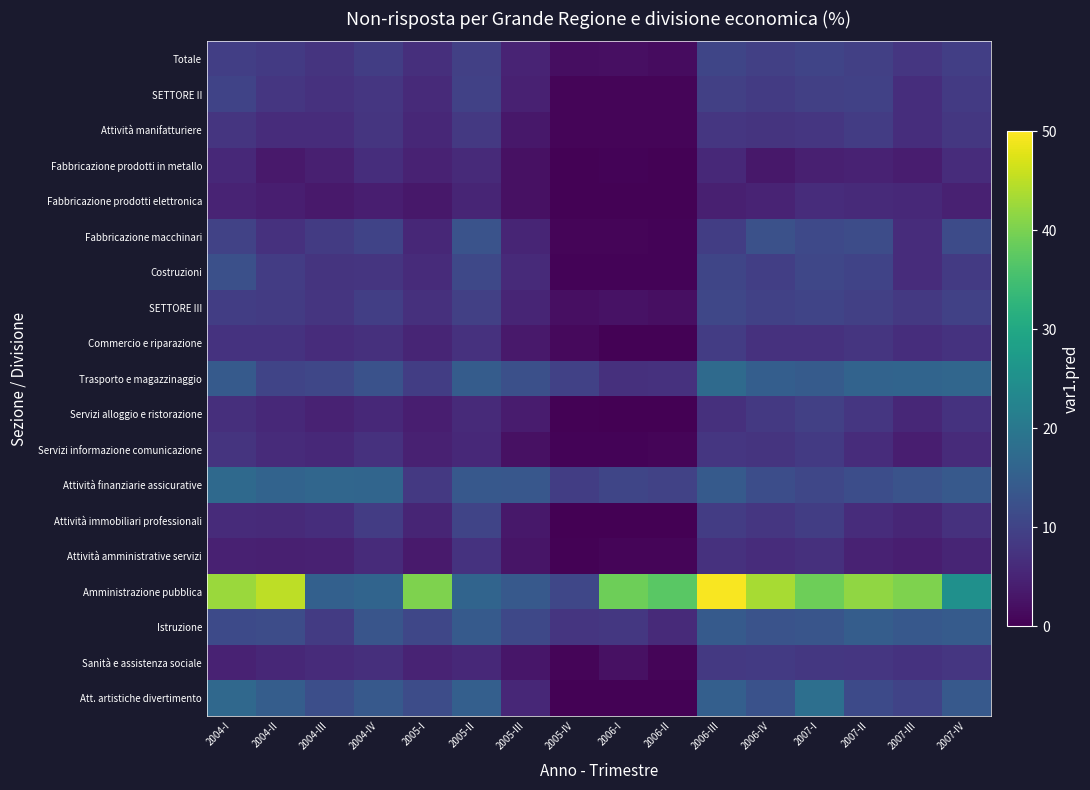

Which series has the widest spread of values?

Amministrazione pubblica